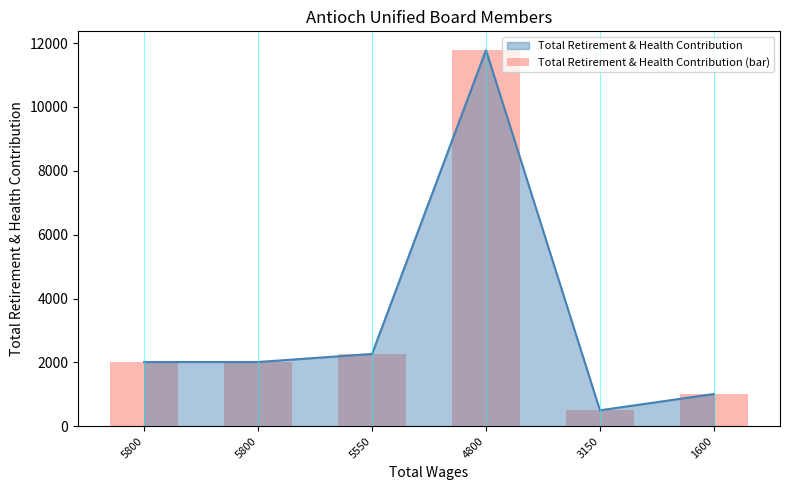

The value at 5800 is 2012. True or false?

True